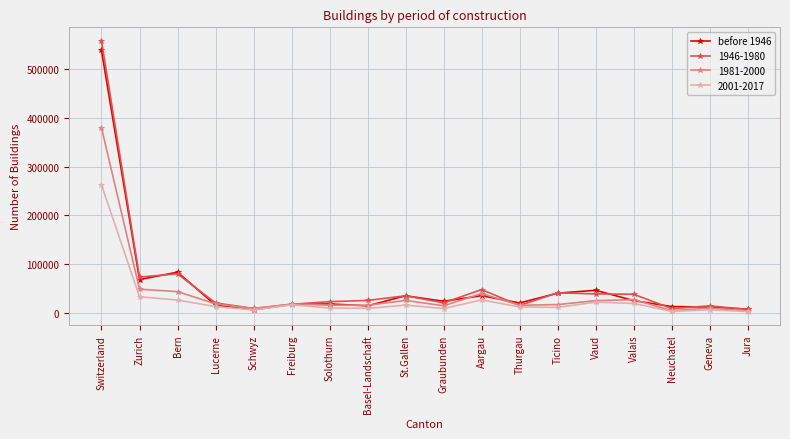

Is the value of before 1946 at Solothurn greater than the value of 1981-2000 at Bern?

No